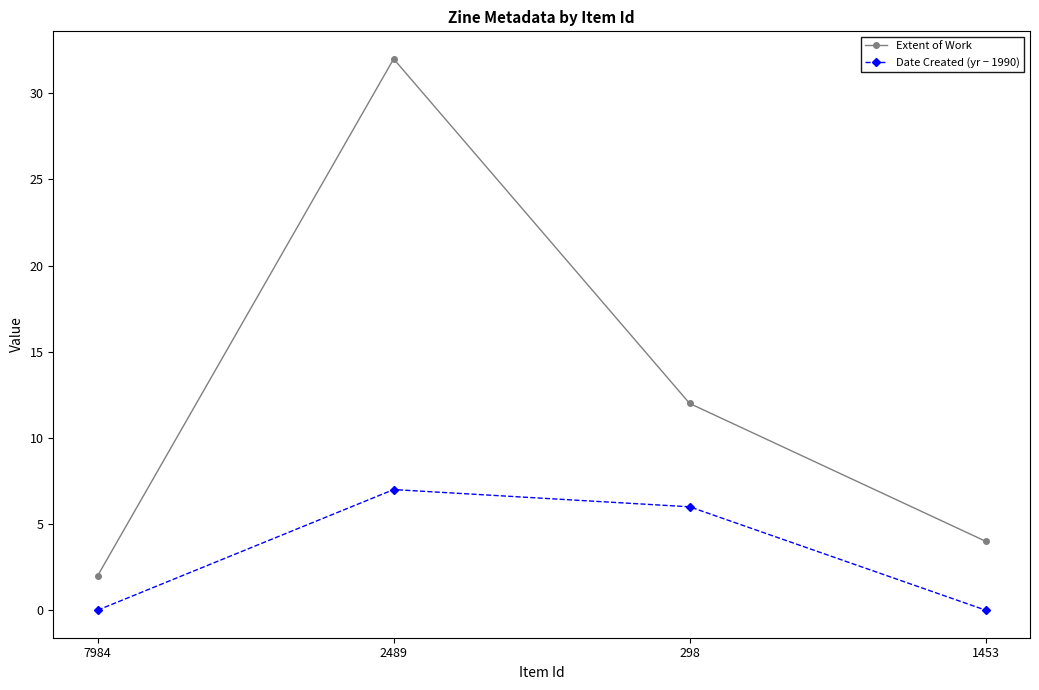

True or false: Extent of Work has a value of 7 at 1453.

False